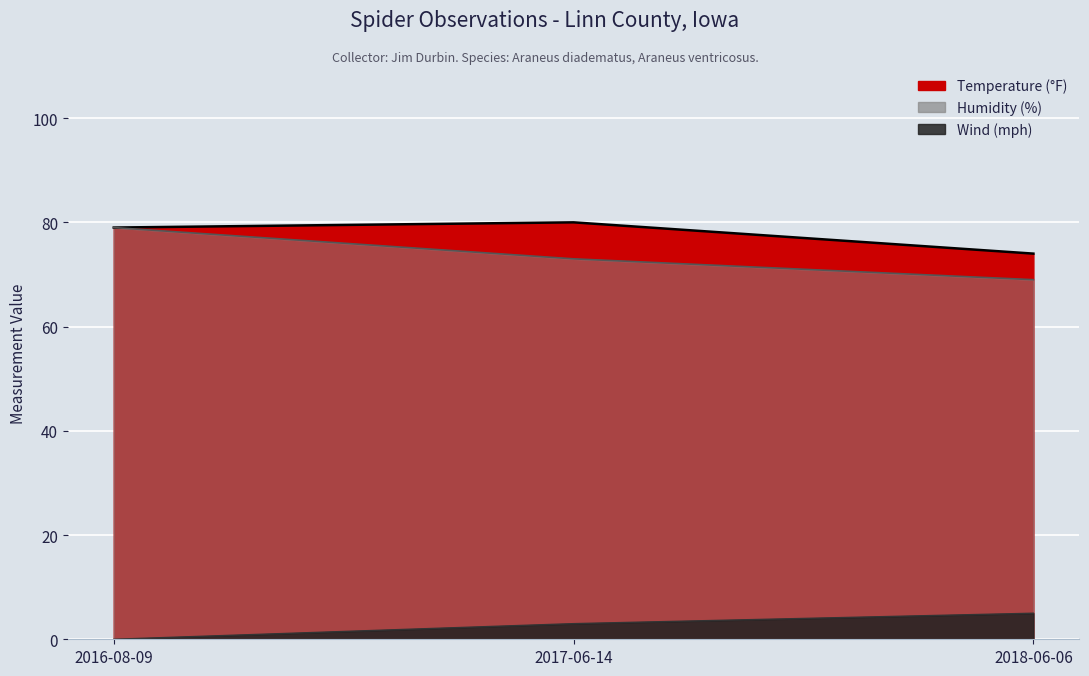

What is the label of the 3rd point from the left?

2018-06-06